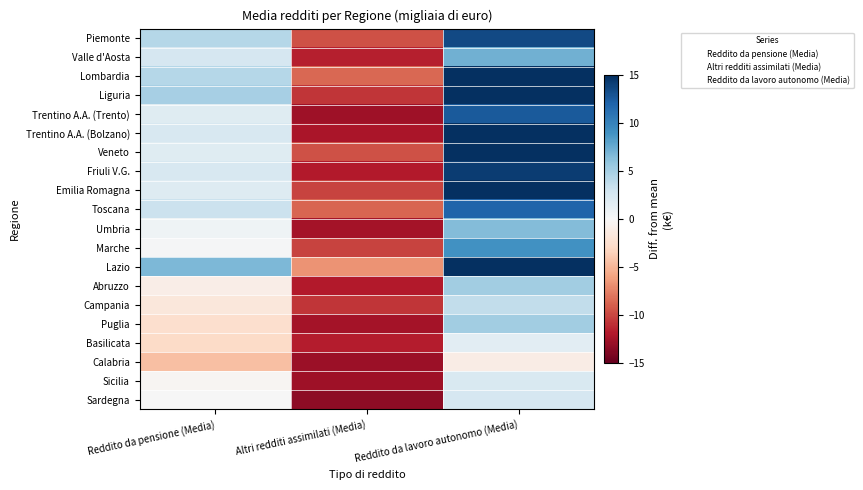

At which label is Umbria closest to -3?

Reddito da pensione (Media)